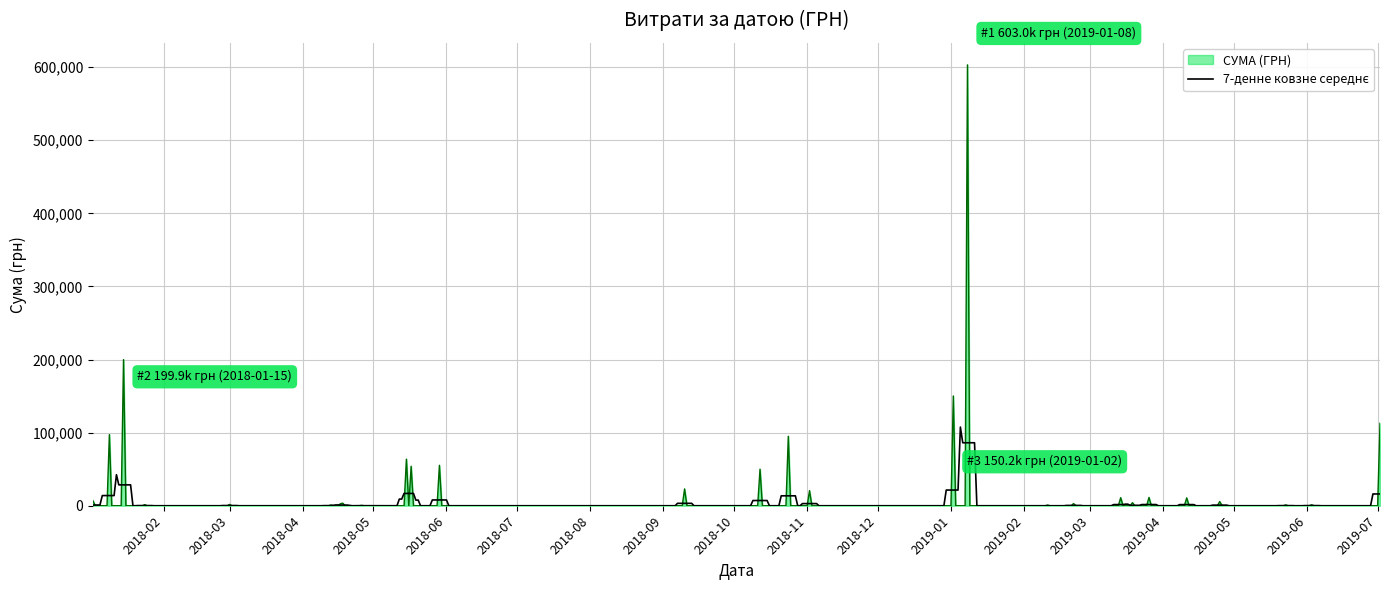

What is the maximum value shown in the chart?

603027.7